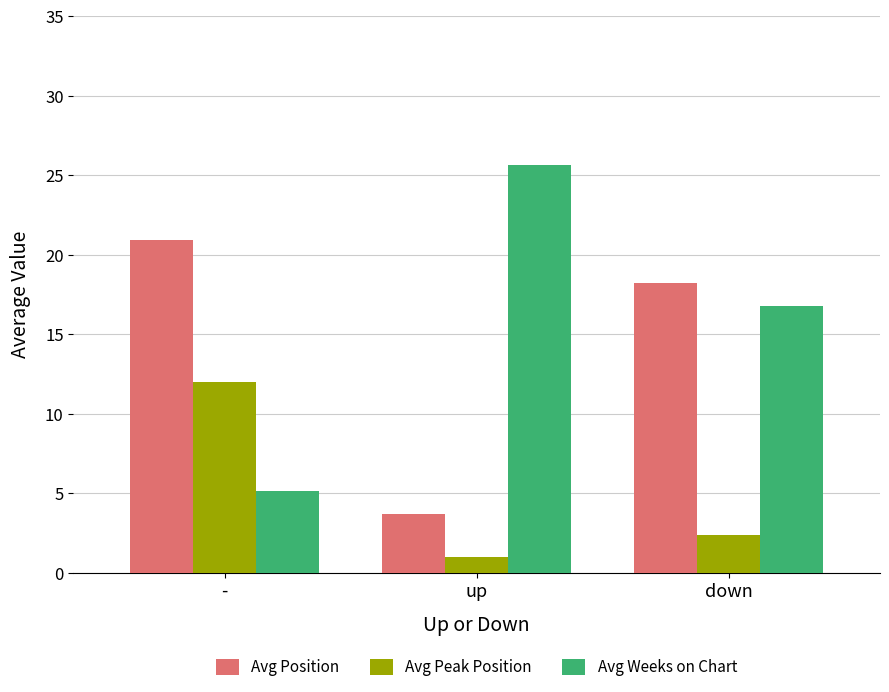

What is the spread (max minus min) of values at up?

24.7